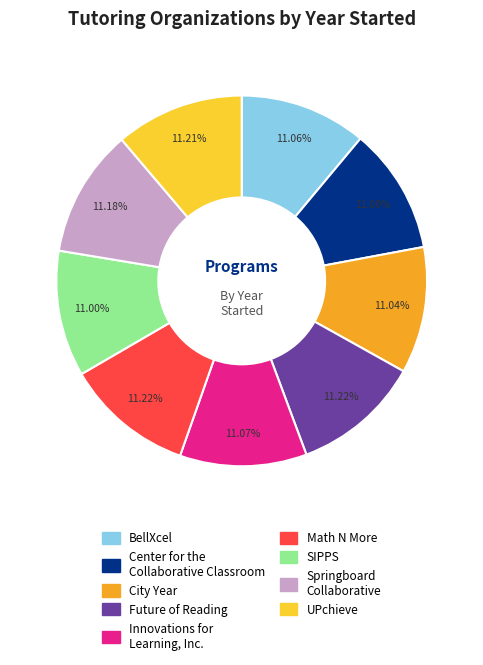

What percentage is the SIPPS slice, to the nearest percent?

11%